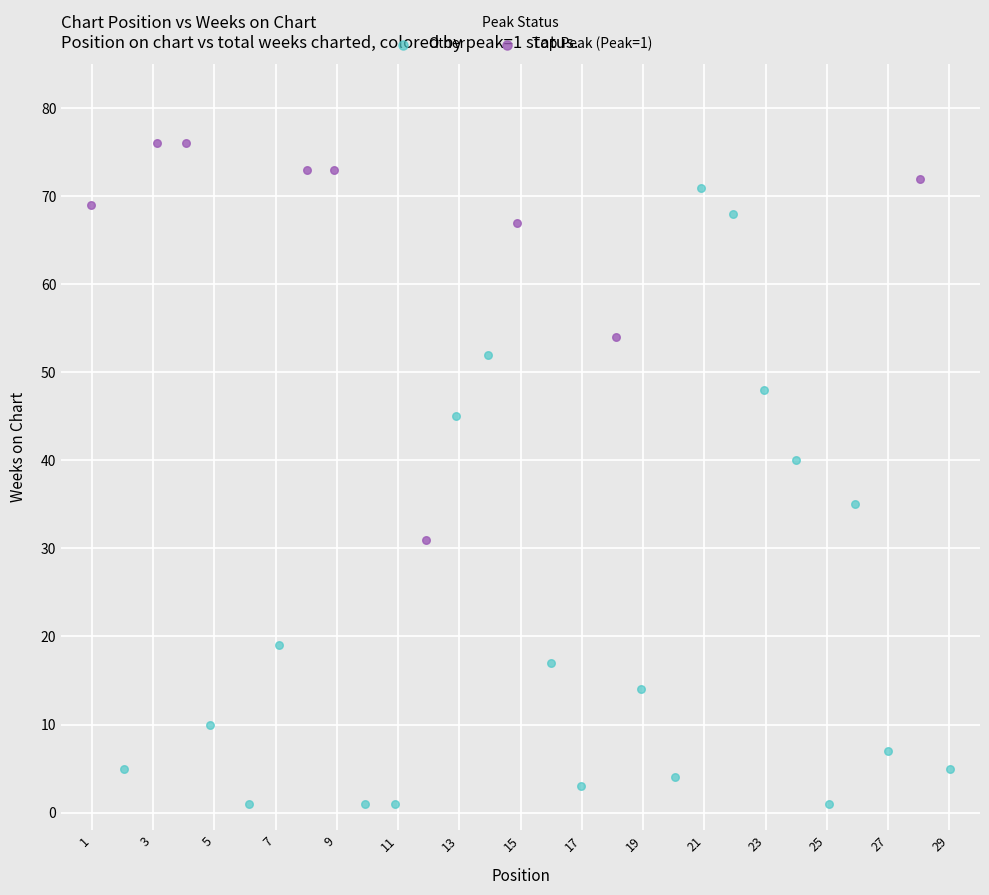

What are all the series names shown in the legend?

Other, Top Peak (Peak=1)